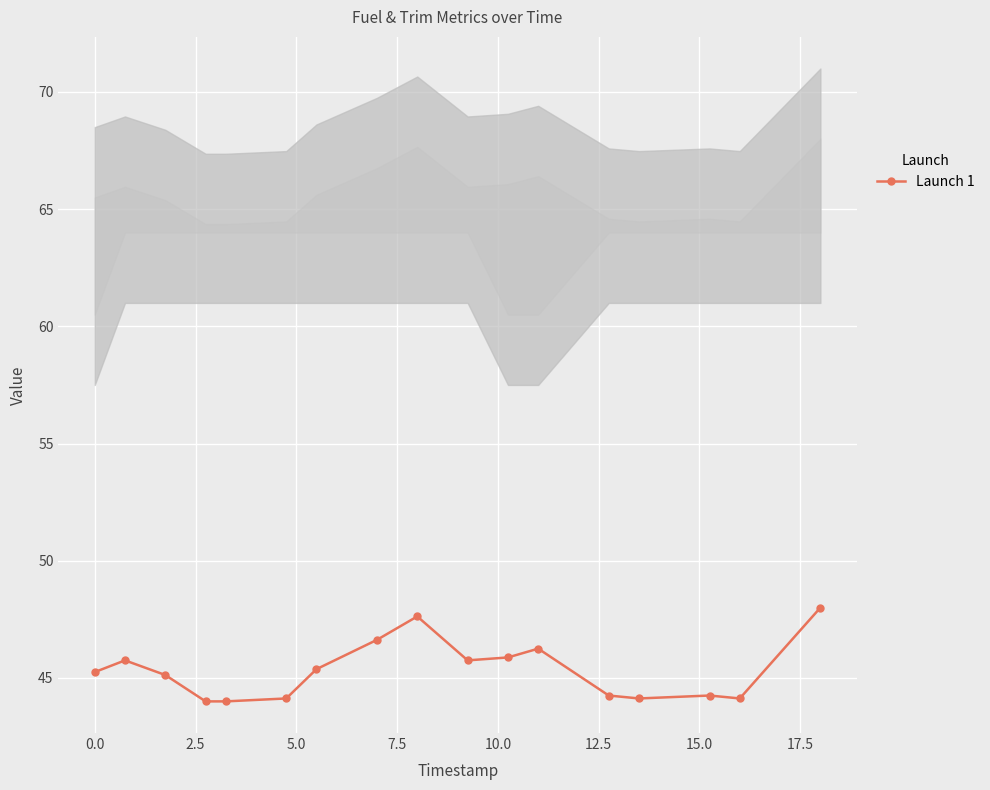

True or false: Launch 1 has more than 2 interior local peaks.

True